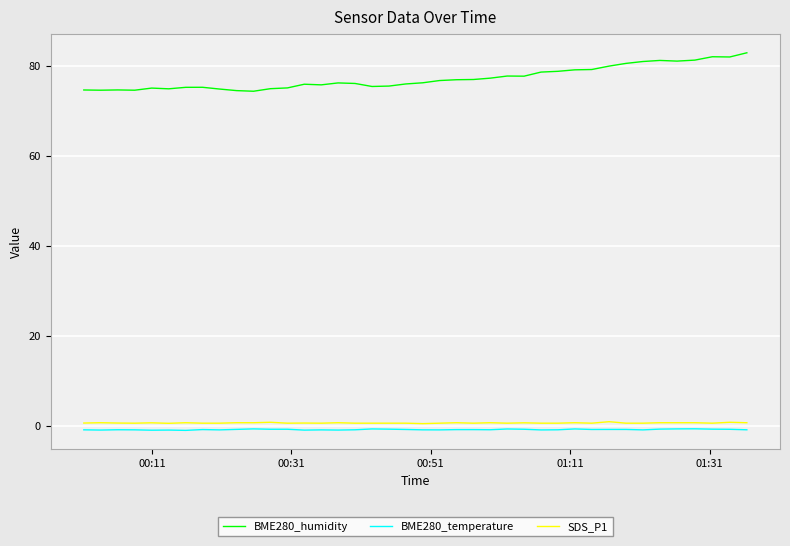

Rank the series by their maximum value, from highest to lowest.

BME280_humidity, SDS_P1, BME280_temperature